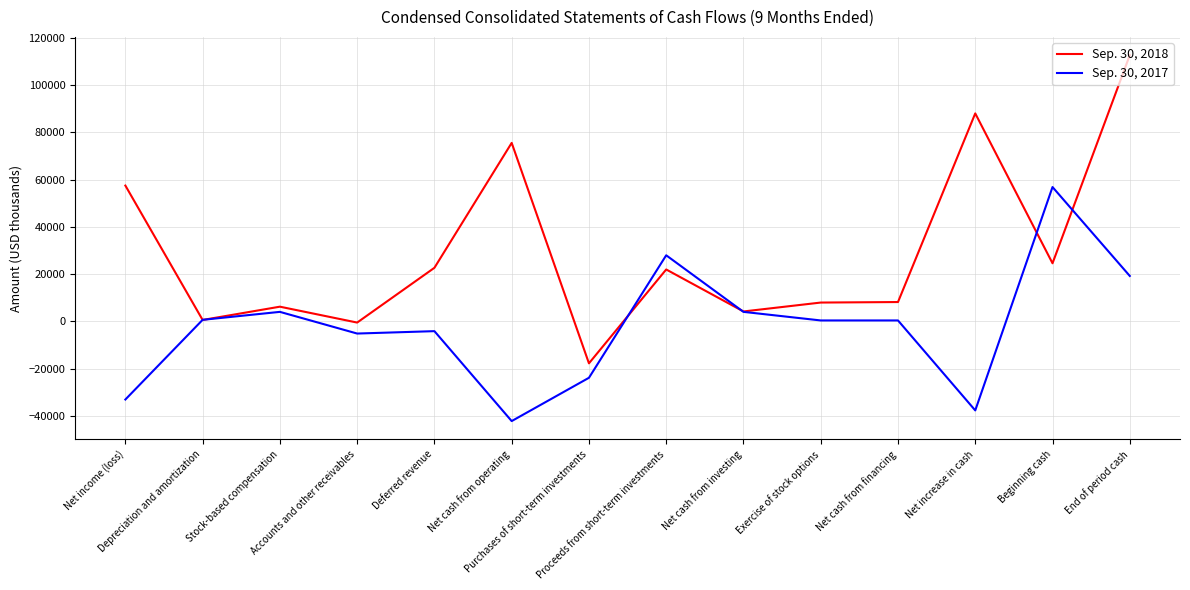

True or false: Sep. 30, 2017 has more than 0 interior local peaks.

True